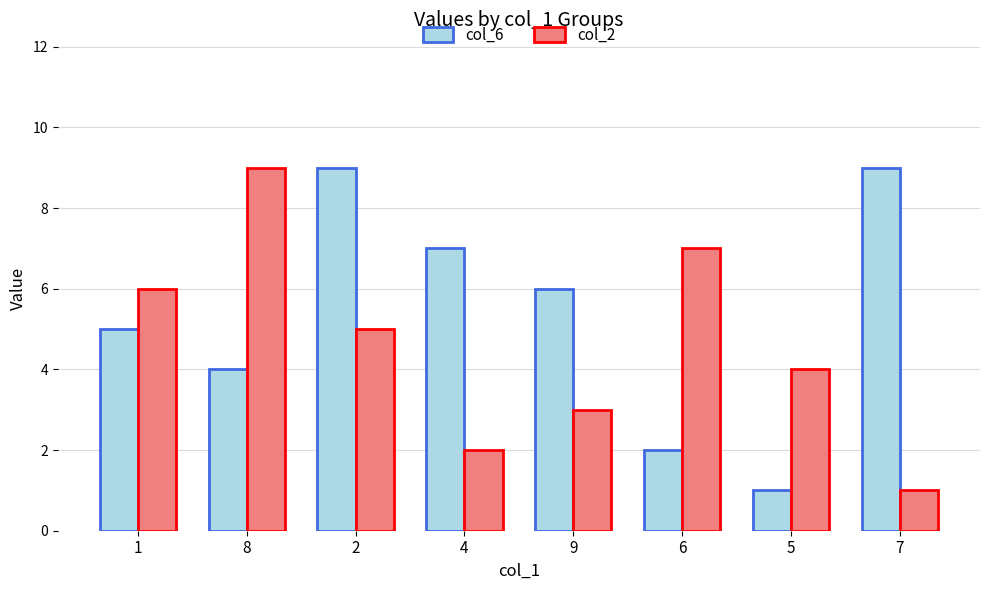

What is the difference between the highest and lowest values at 7?

8